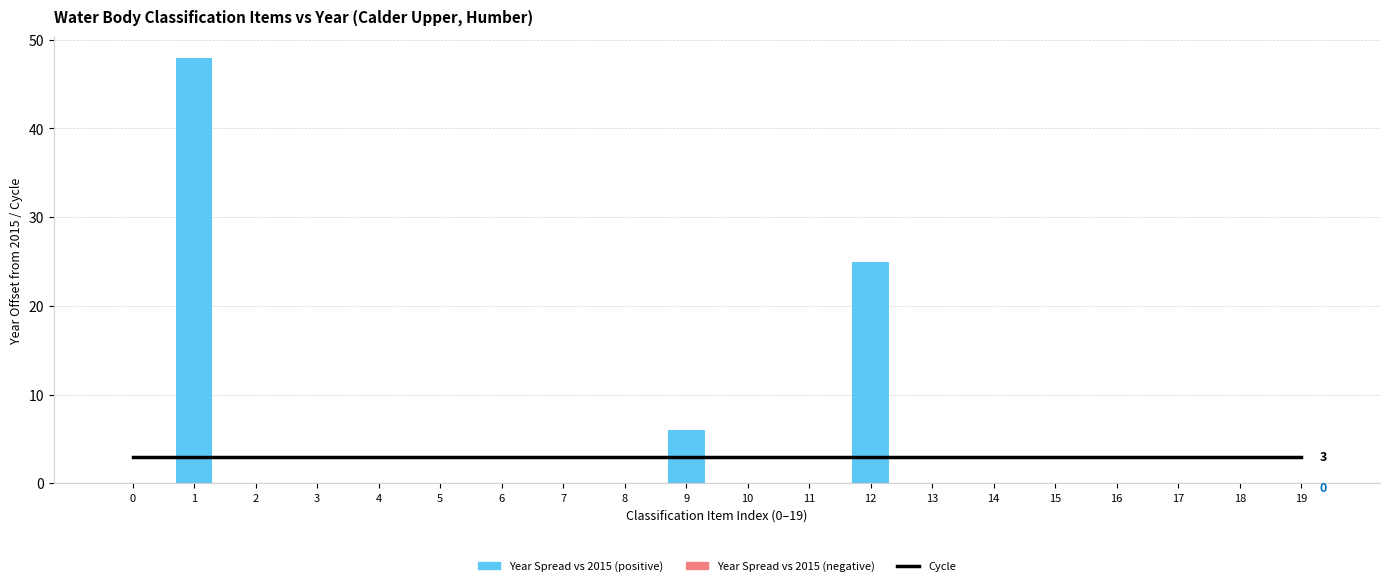

Which label corresponds to the largest value in the chart?

1